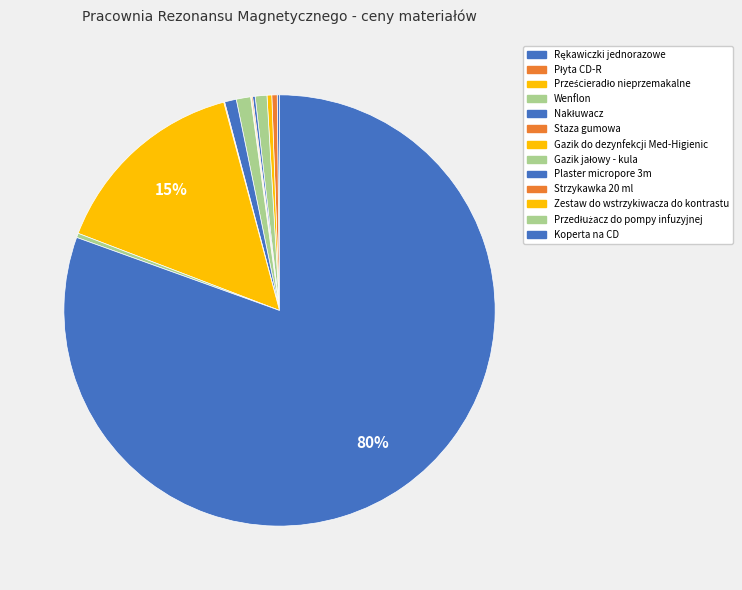

How many slices are in this pie chart?

13